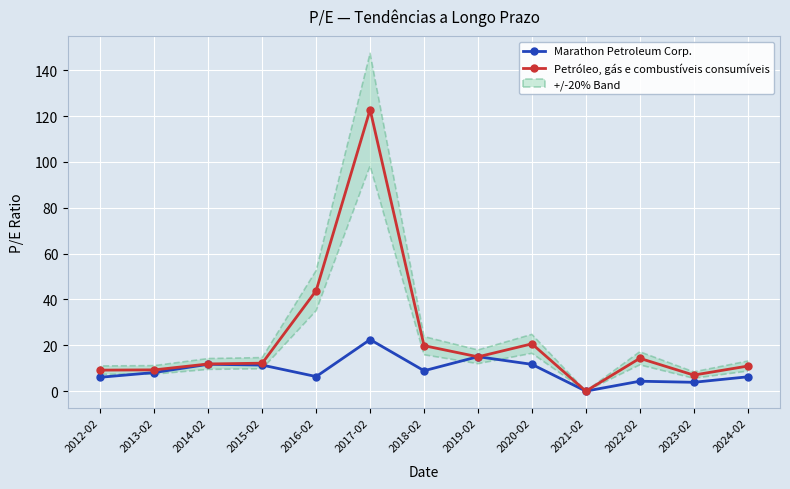

How many interior local peaks does the Petróleo, gás e combustíveis consumíveis series have?

3